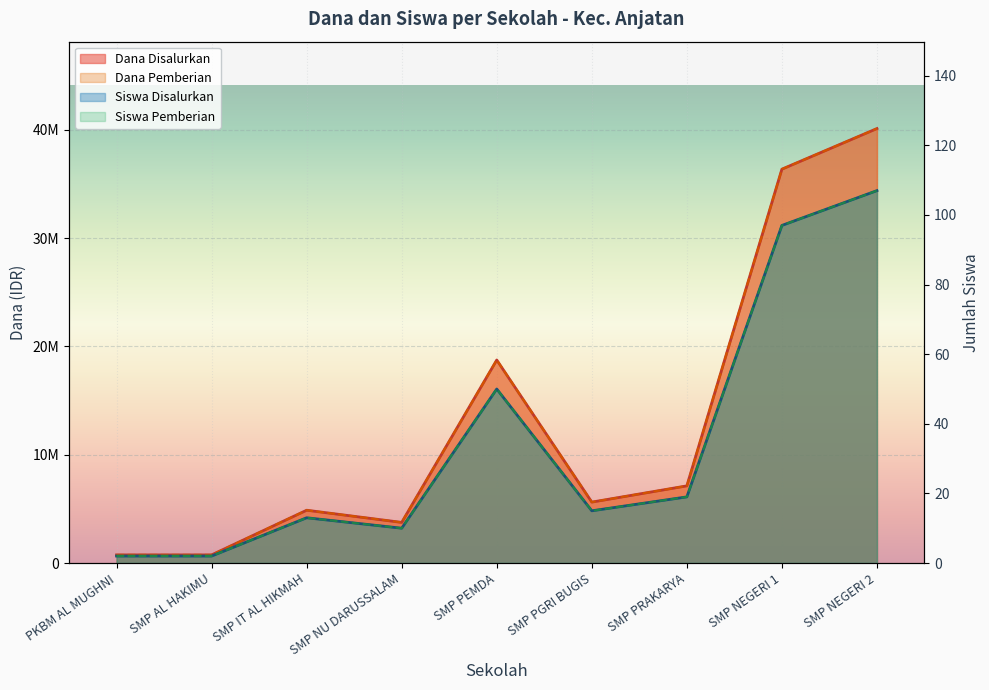

At SMP IT AL HIKMAH, list the series in order from smallest to largest.

Siswa Disalurkan, Siswa Pemberian, Dana Disalurkan, Dana Pemberian